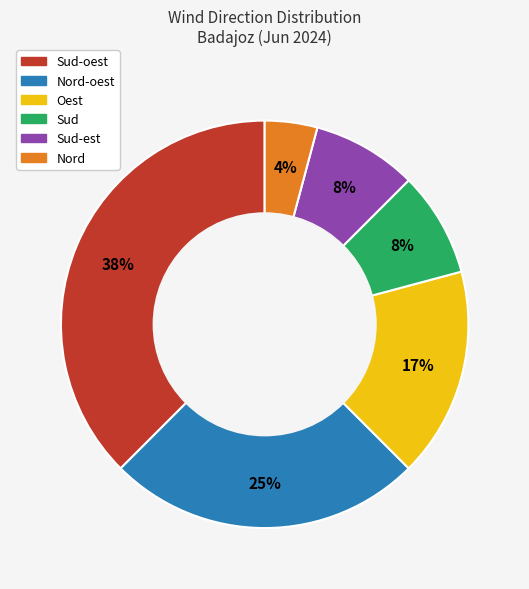

To the nearest percent, what is the average slice percentage?

17%